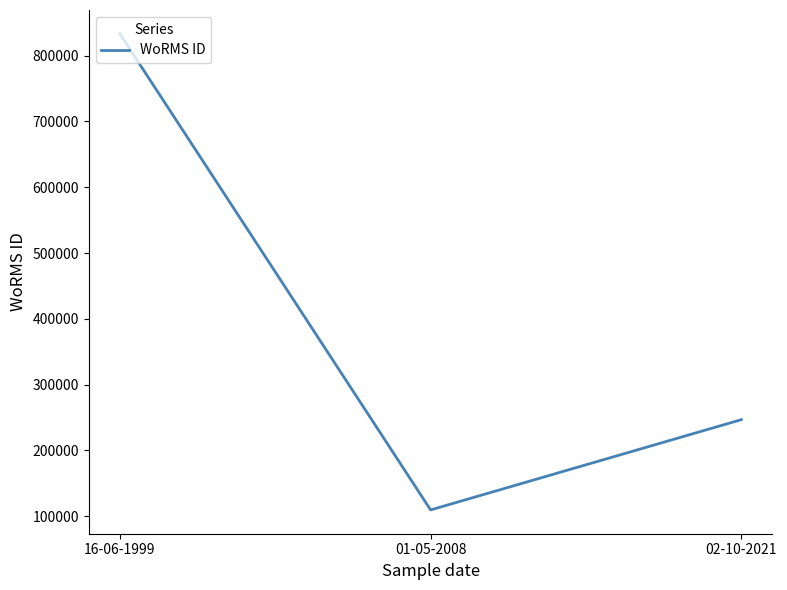

The chart shows a value of 191240 at 01-05-2008. True or false?

False